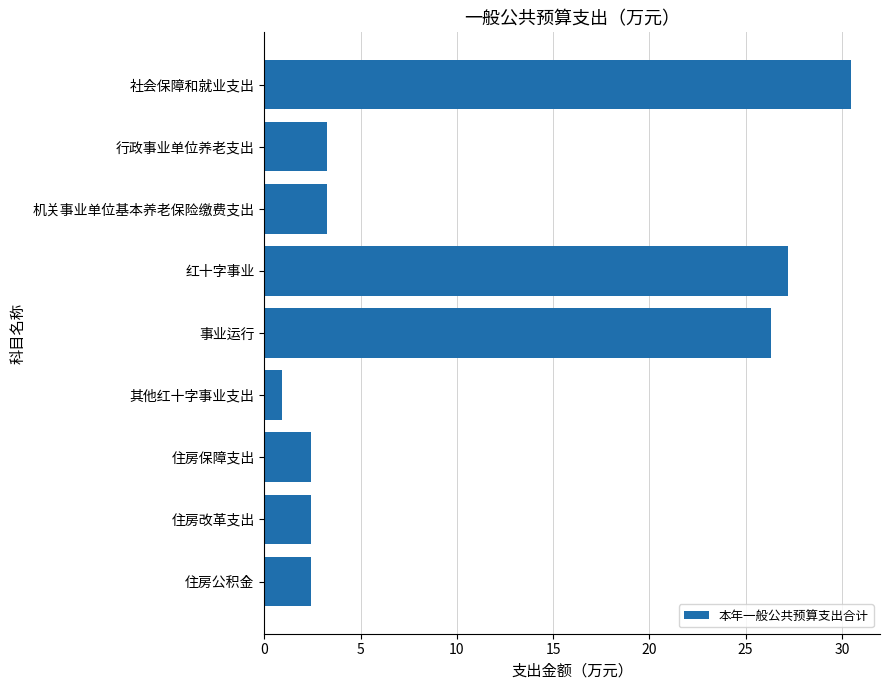

What is the difference between the second highest and second lowest values?

24.8